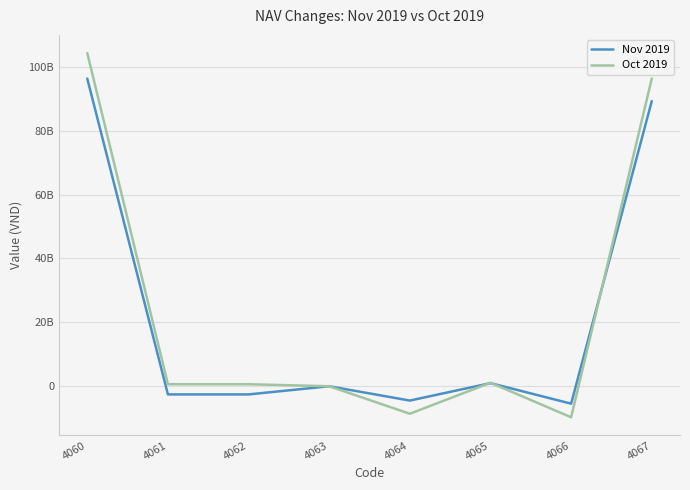

What is the average value of the Nov 2019 series?

21428067906